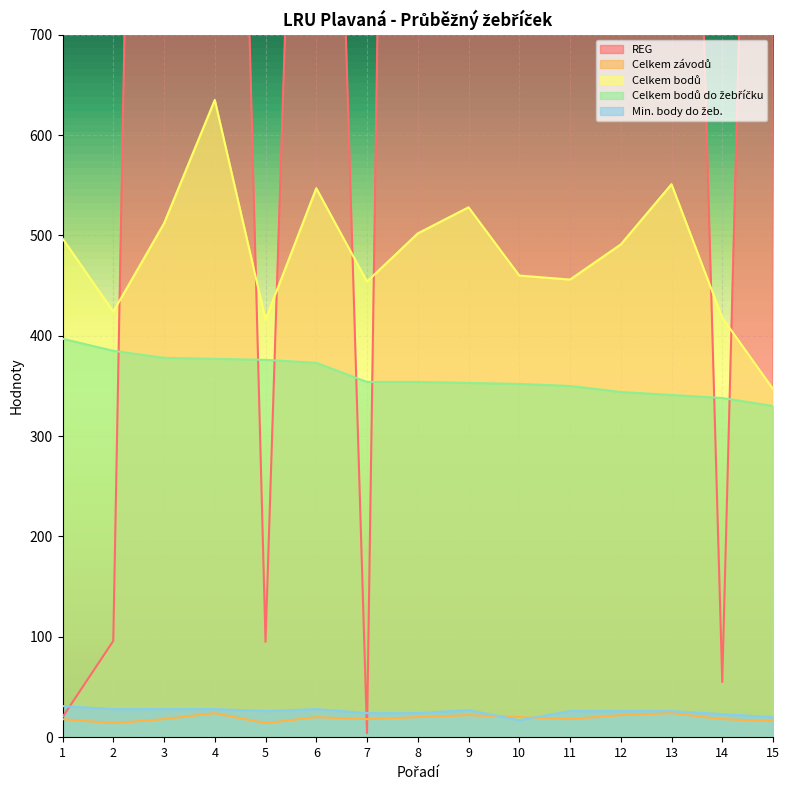

What is the total value across all series at 4?

3079